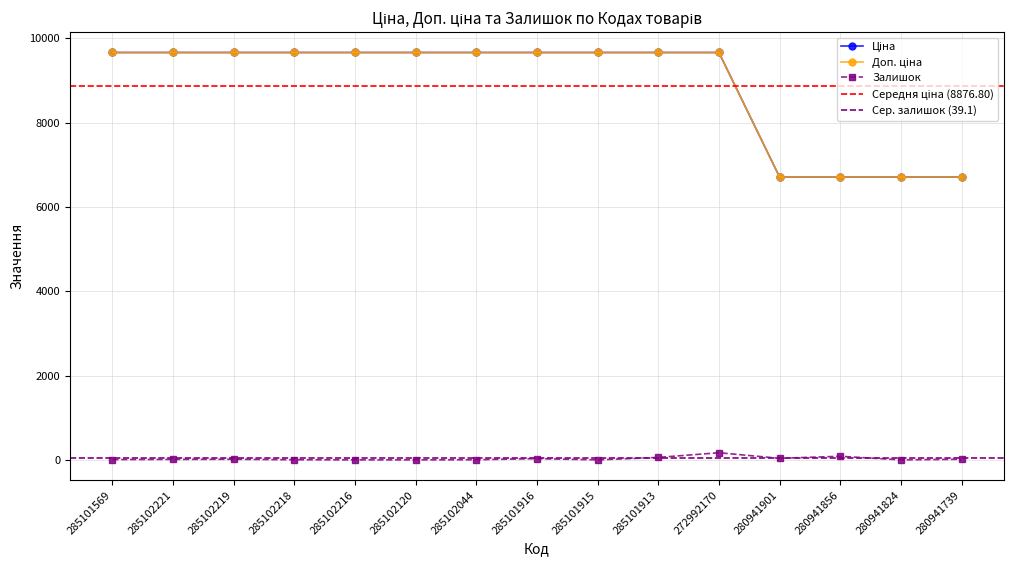

Between 272992170 and 280941739, which is larger?

272992170